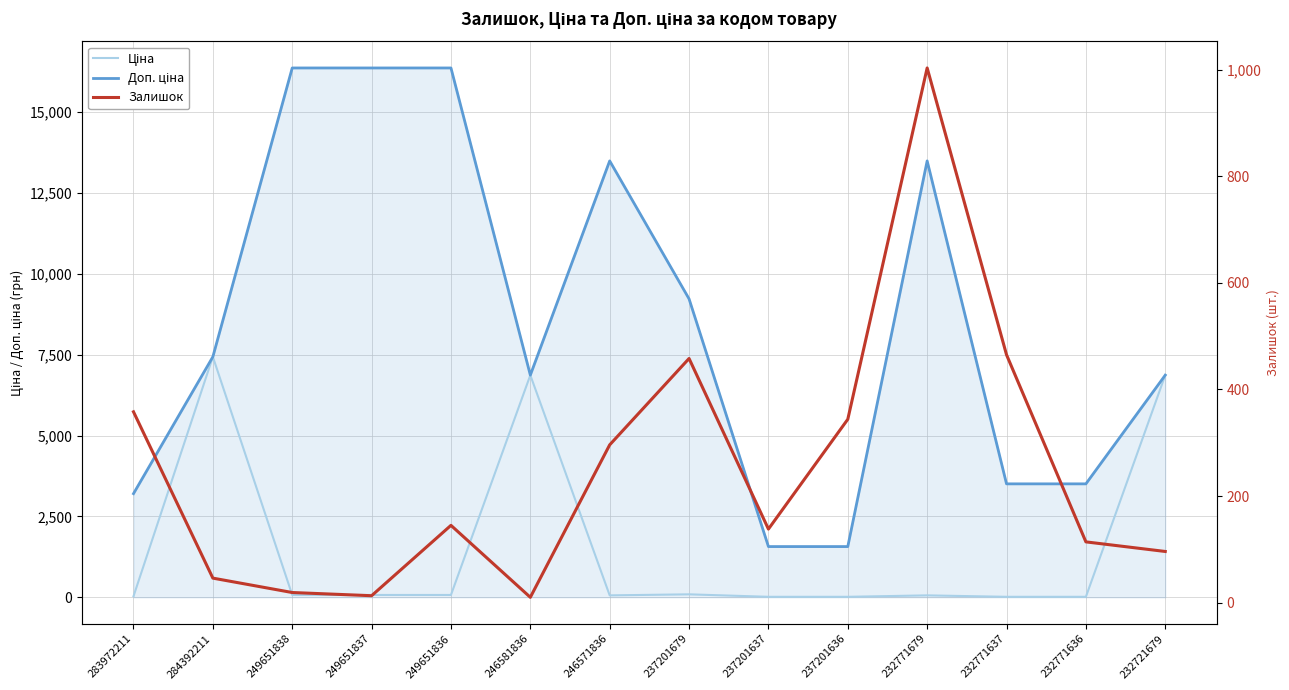

What is the spread (max minus min) of values at 232771636?

3492.4